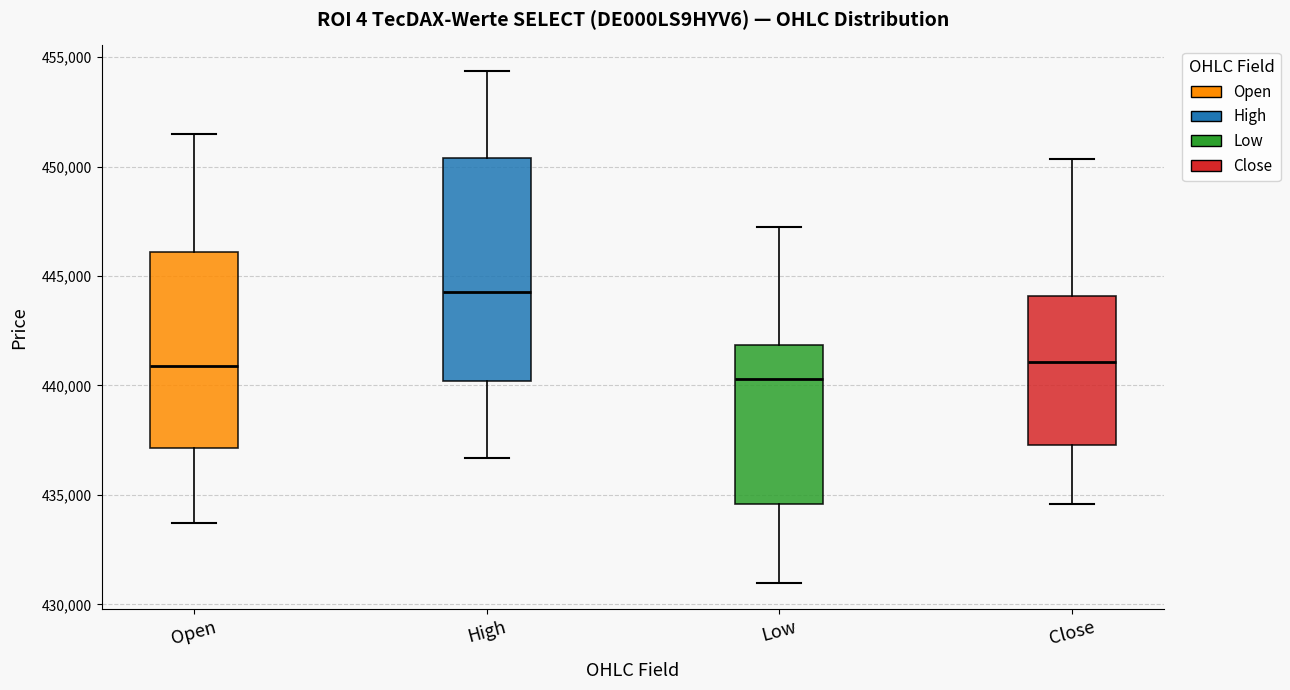

Reading left to right, read every box against the y-axis: the position of its median line, the range the box covers, and the ends of its whiskers. The values are not printed on the chart, so give them approximately, as read against the axis.

Open: median 441000, box 437000 to 446000, whiskers 433500 to 451500
High: median 444500, box 440000 to 450500, whiskers 436500 to 454500
Low: median 440500, box 434500 to 442000, whiskers 431000 to 447000
Close: median 441000, box 437500 to 444000, whiskers 434500 to 450500